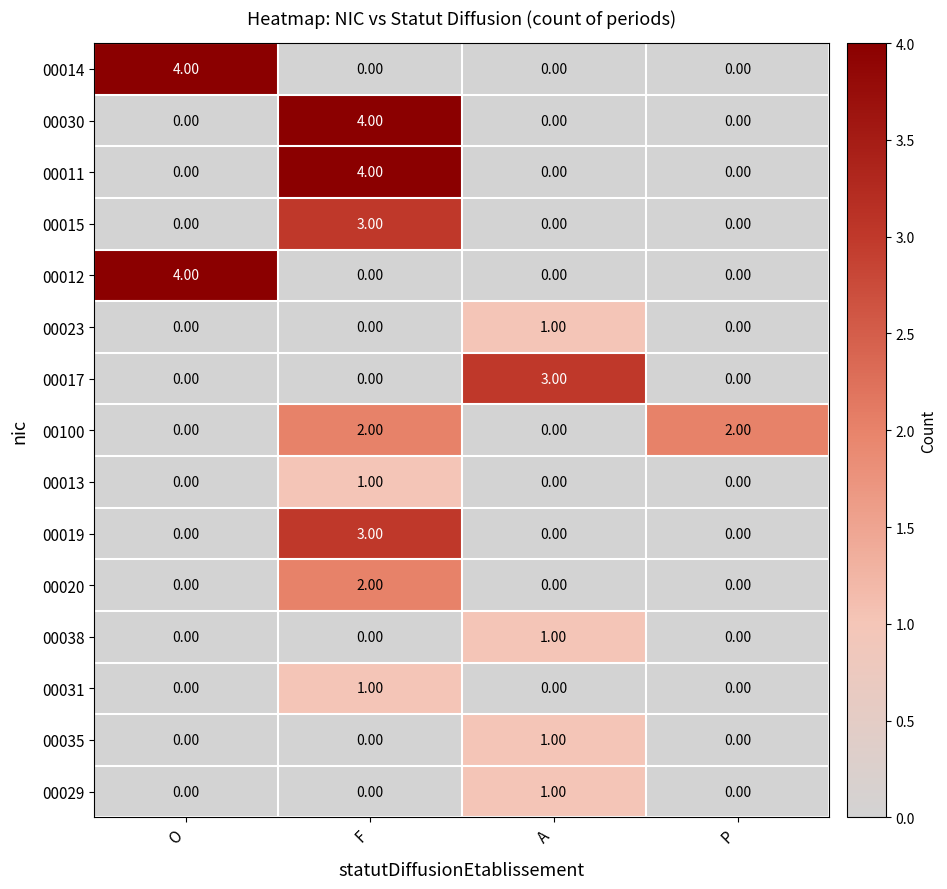

What is the maximum value shown in the chart?

4